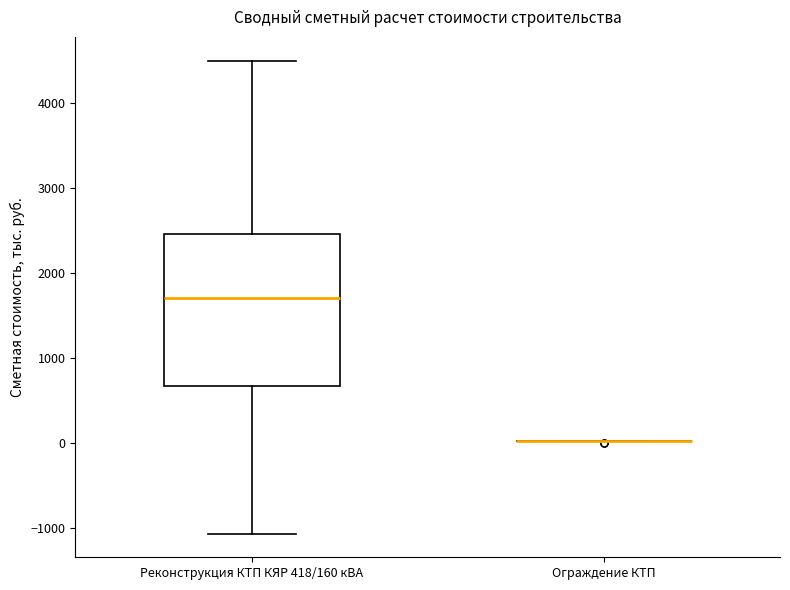

Reading left to right, transcribe this box plot: for each box, give where its median line is, the range the box spans, and where its two whiskers end, as read against the y-axis. The values are not printed on the chart, so give them approximately, as read against the axis.

Реконструкция КТП КЯР 418/160 кВА: median 1700, box 700 to 2500, whiskers -1100 to 4500
Ограждение КТП: box collapsed to a line at 0, whiskers 0 to 0